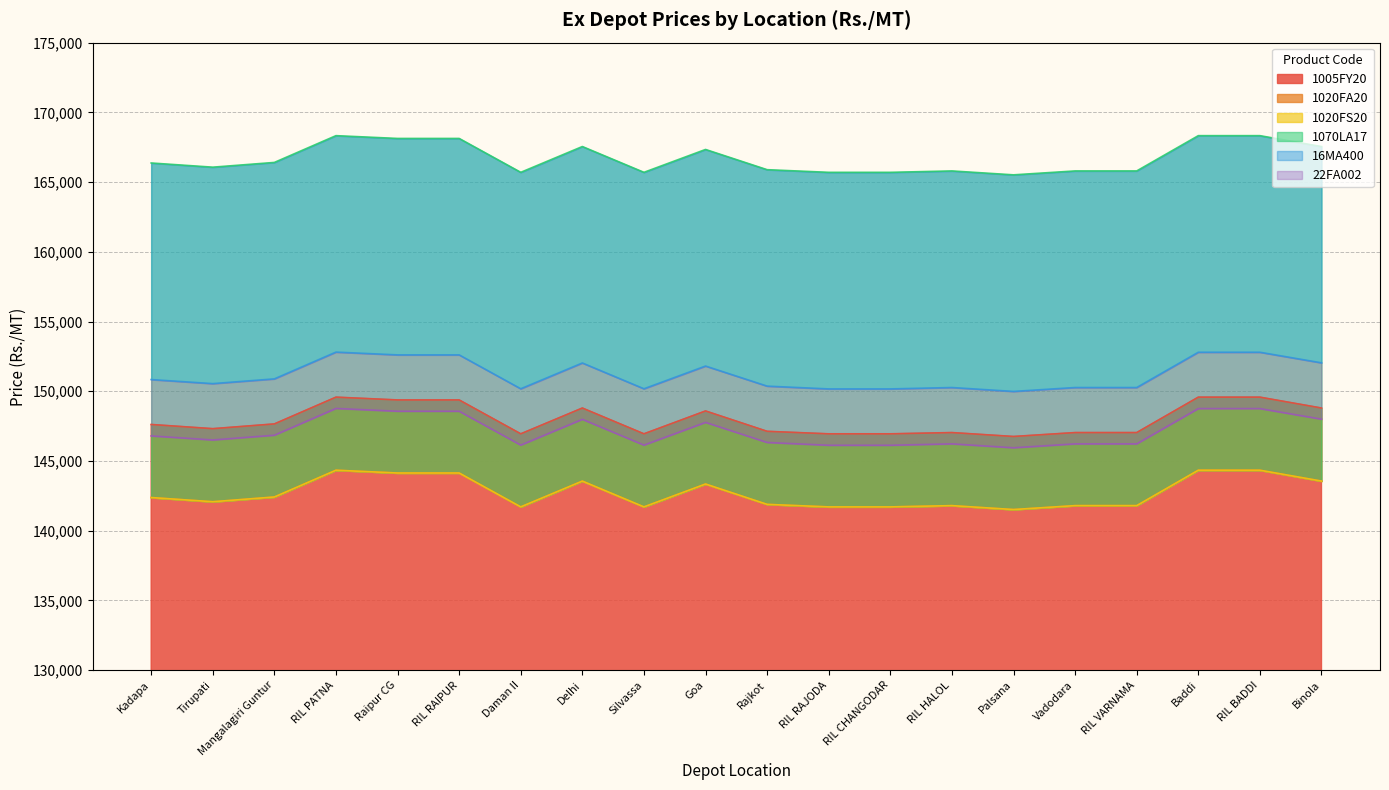

What is the total value across all series at RIL VARNAMA?

892940